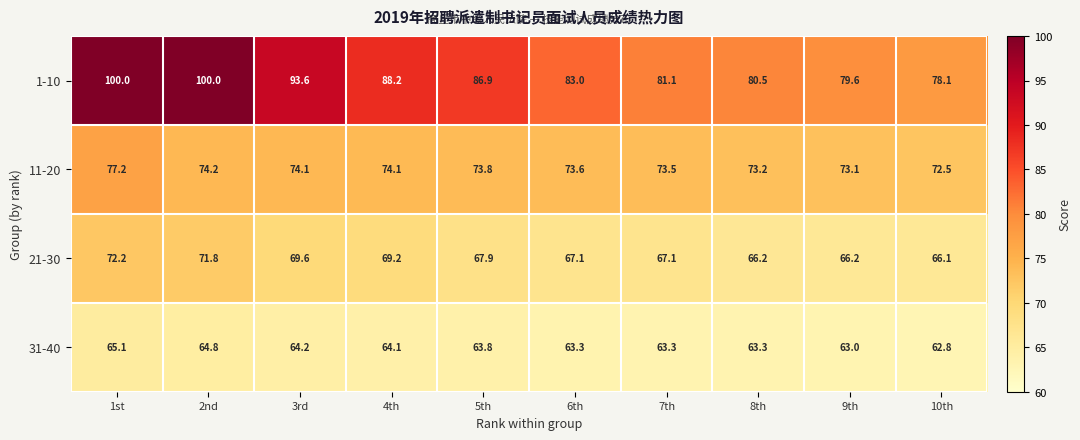

Which series has the widest spread of values?

1-10